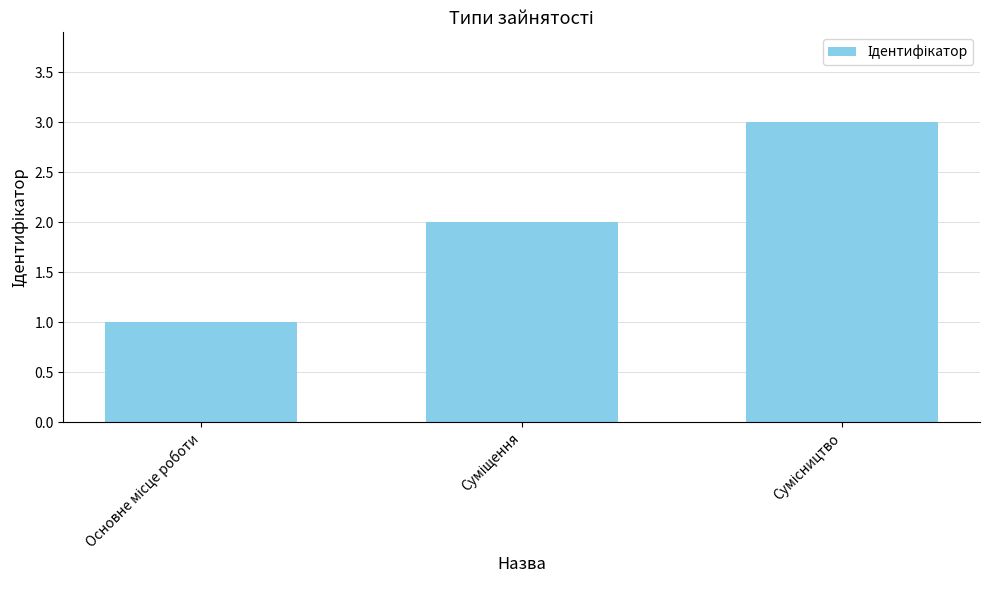

How many categories are shown in the chart?

3